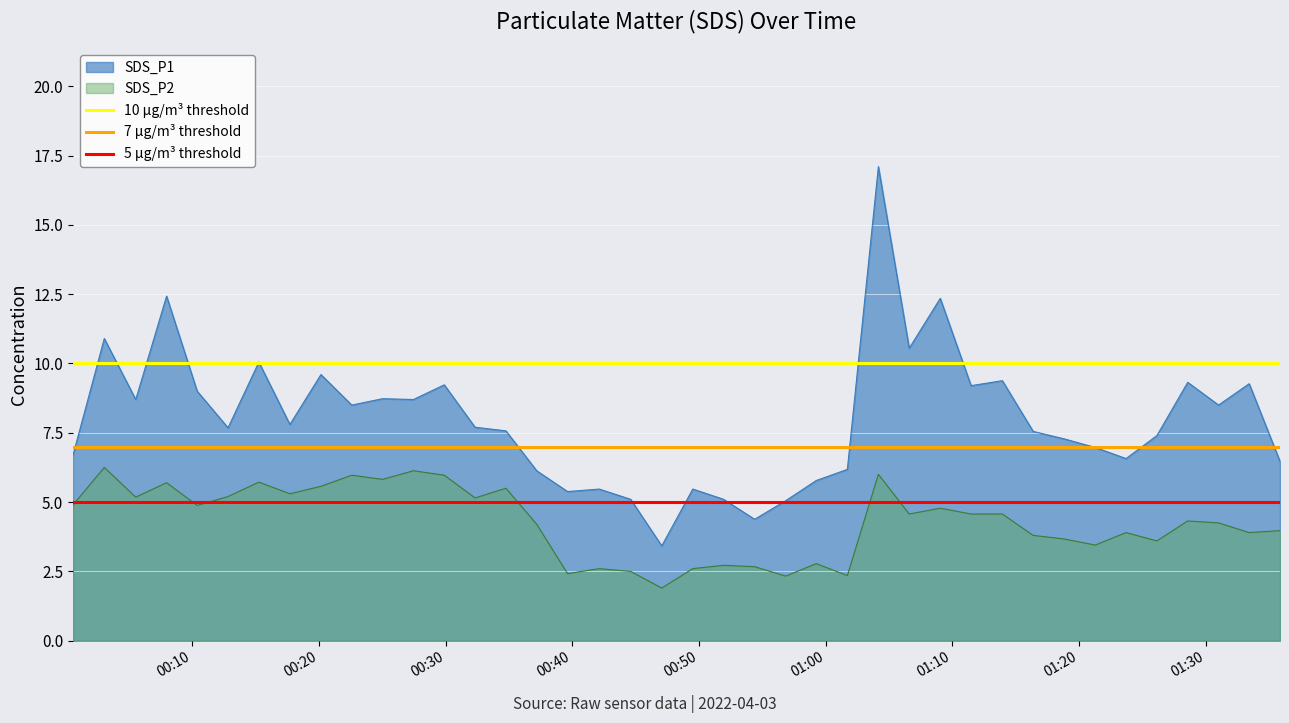

What is the lowest value of the SDS_P1 series?

3.4